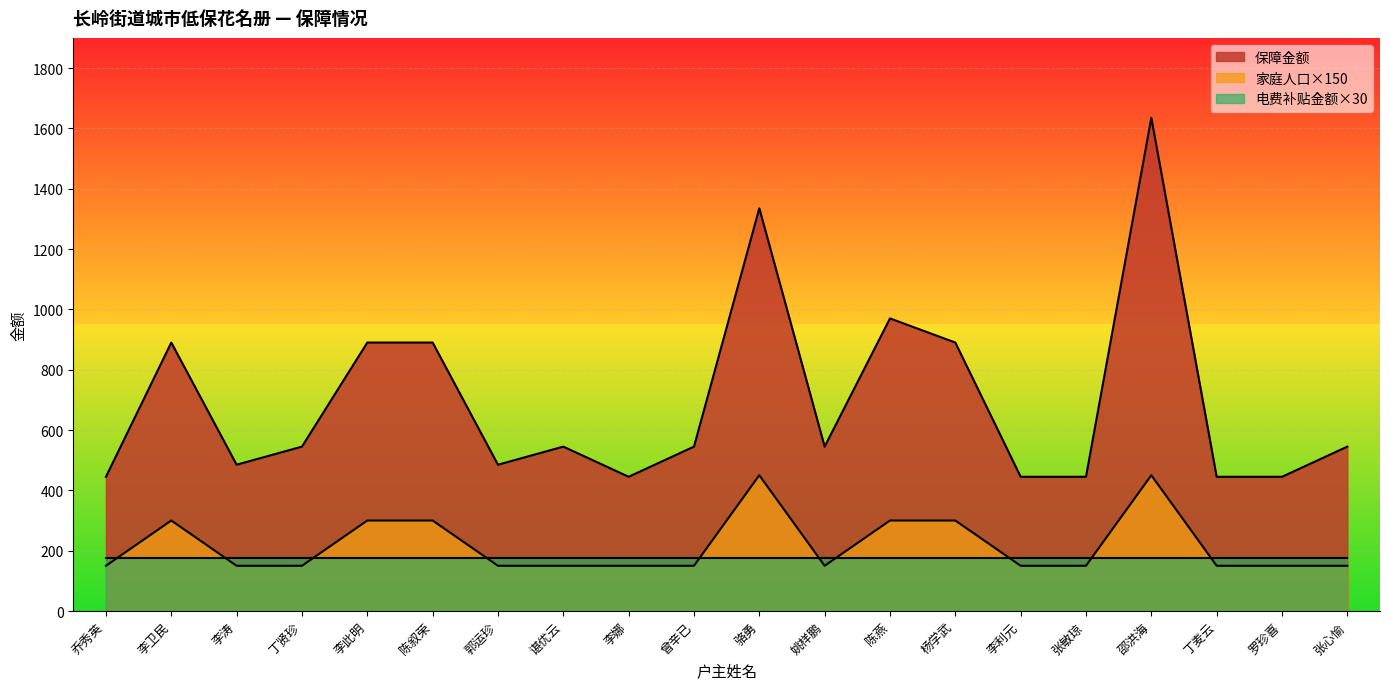

What position from the right is 李涛?

18